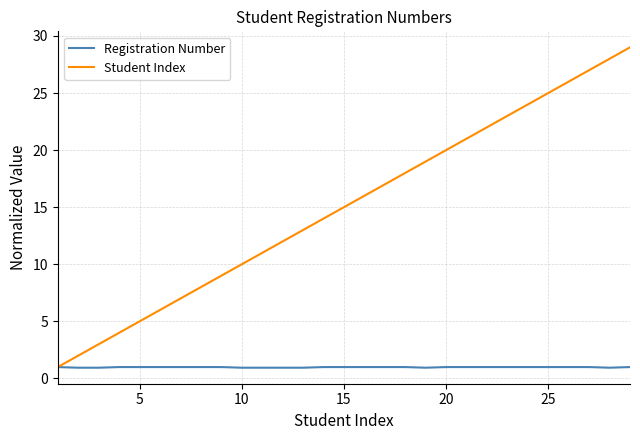

What is the average value of the Registration Number series?

1.0